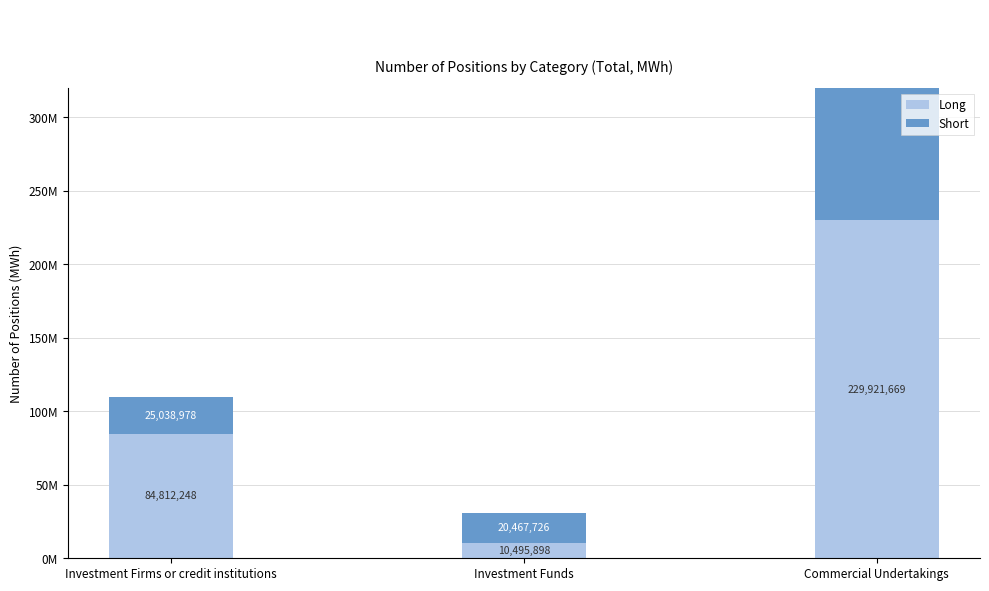

What is the value of the Short bar at the 3rd from the left?

279714991